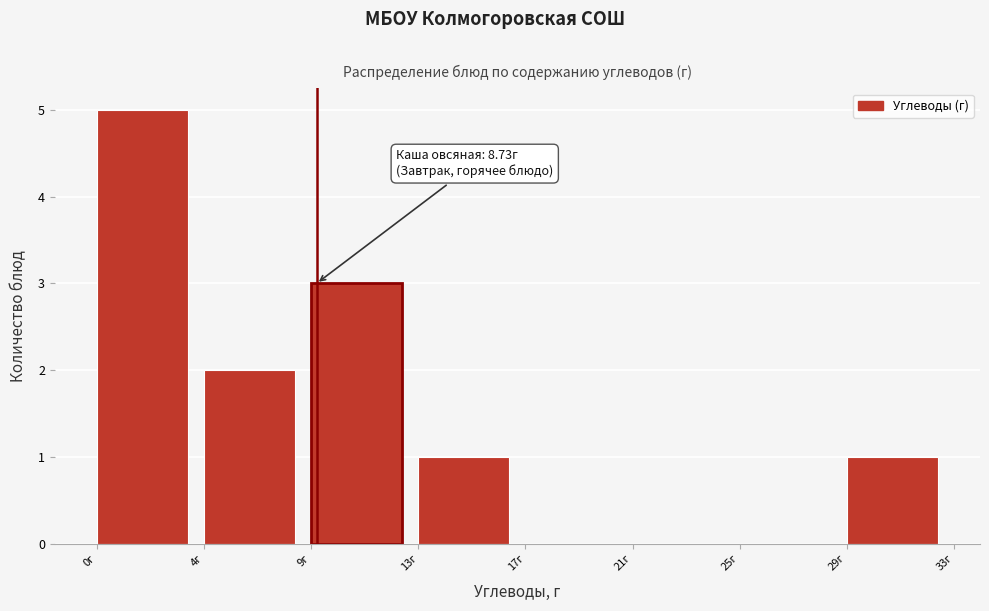

Reading left to right, list all the values displayed in this chart.

0г=5	4г=2	9г=3	13г=1	17г=0	21г=0	25г=0	29г=1